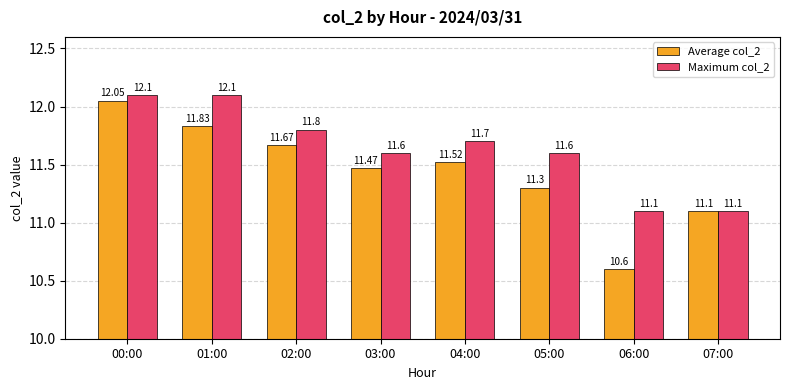

How many bars are there in total?

16